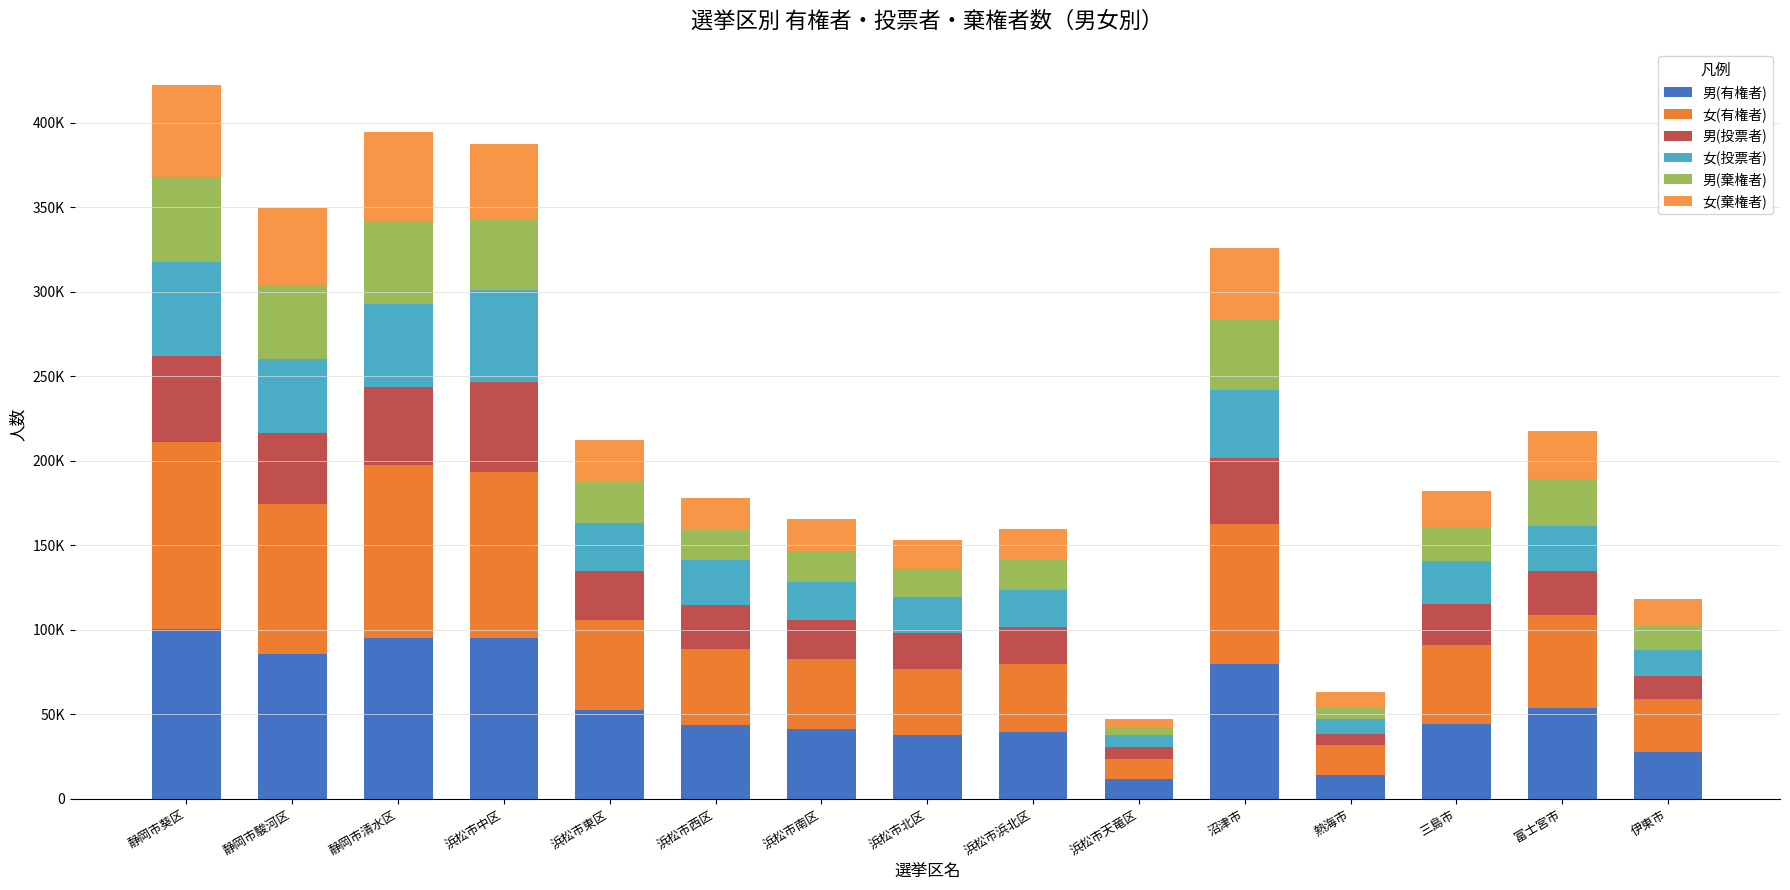

What is the label of the 3rd bar from the left?

静岡市清水区